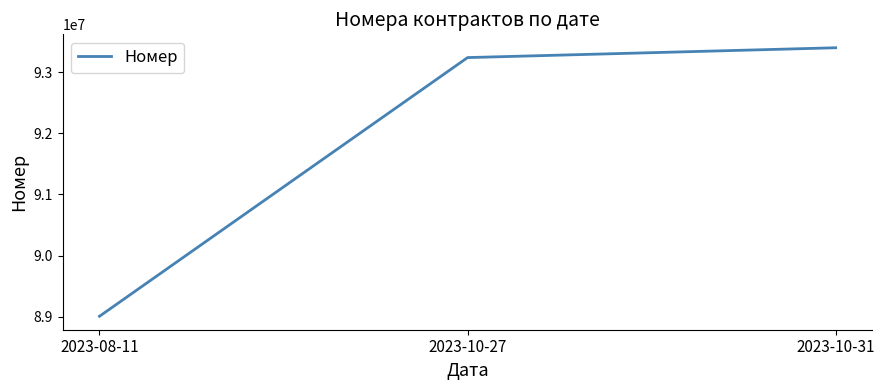

What is the average value?

91882294